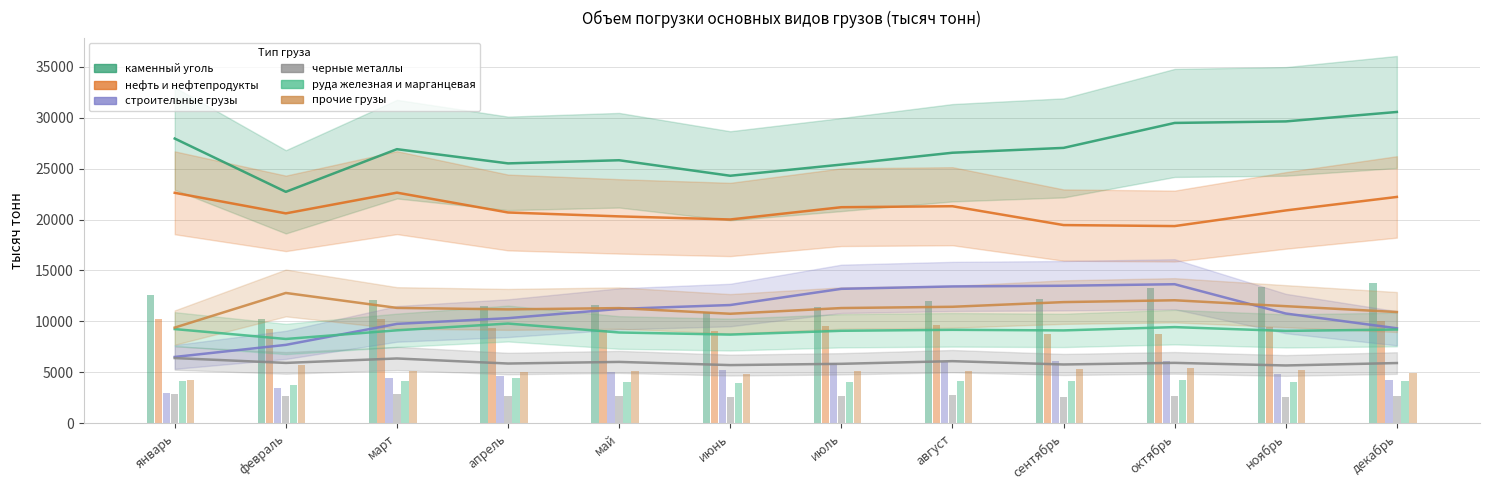

What are all the series names shown in the legend?

каменный уголь, нефть и нефтепродукты, строительные грузы, черные металлы, руда железная и марганцевая, прочие грузы